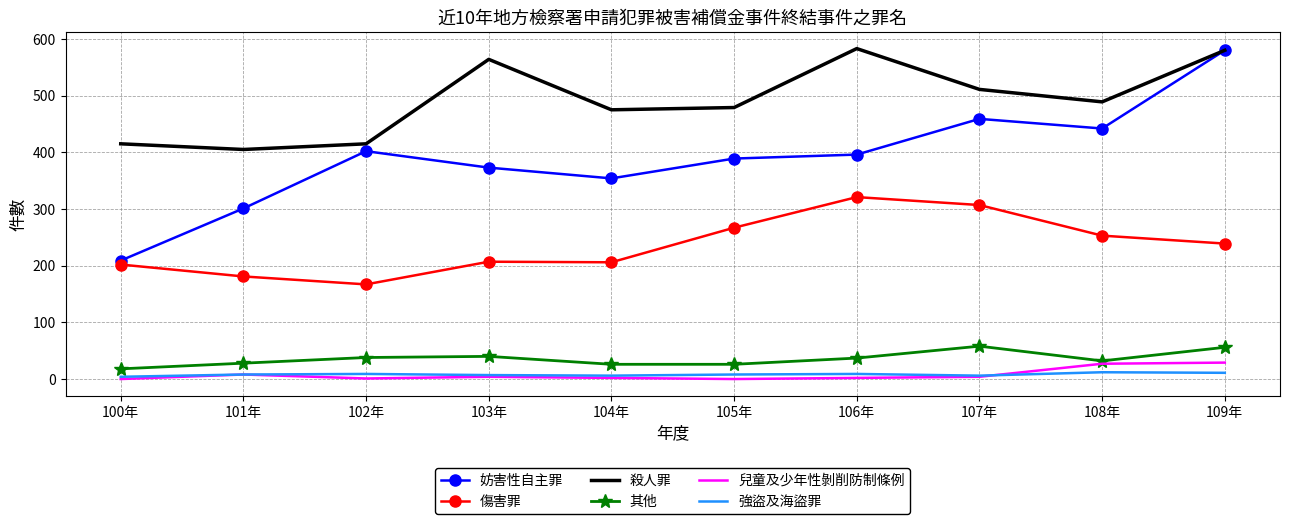

At which label does 傷害罪 reach its peak?

106年